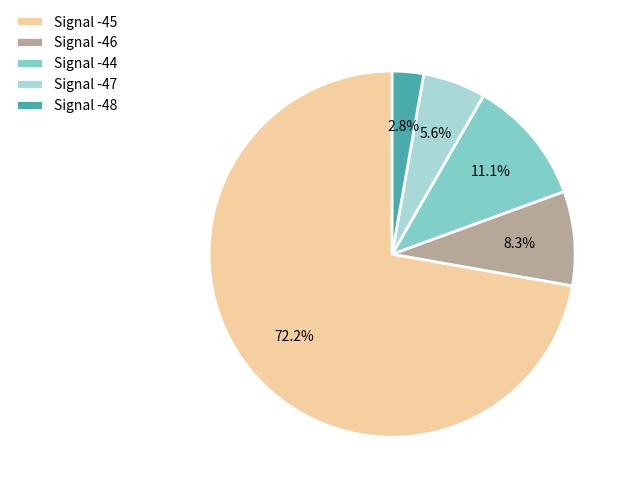

How many slices are in this pie chart?

5